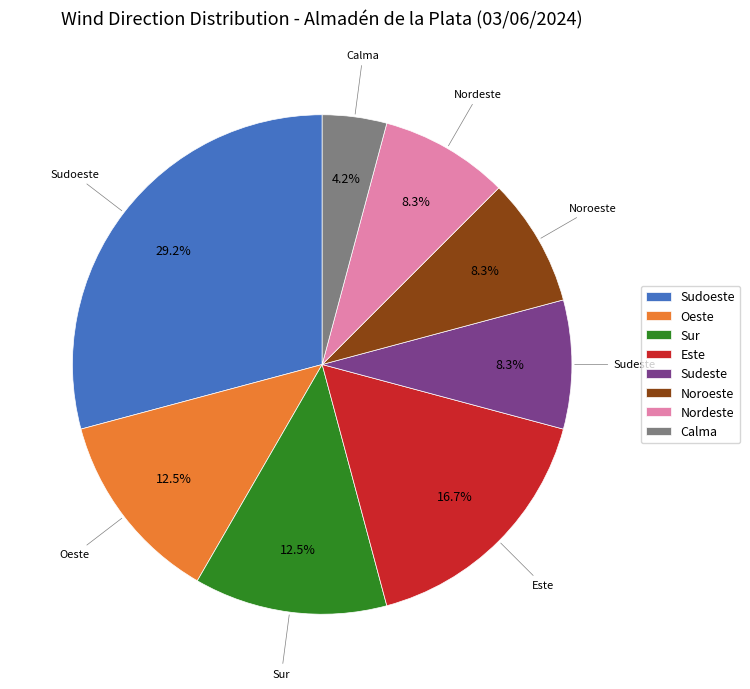

Is Sur the majority of the pie?

No